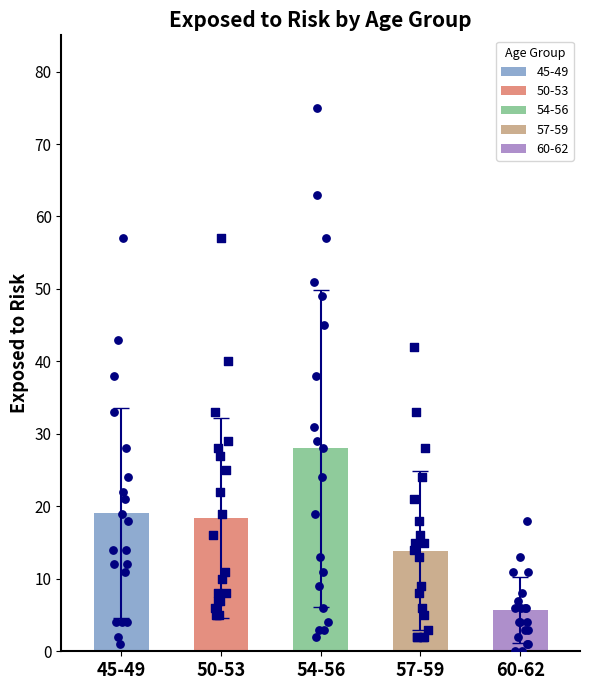

Is the value of Exposed to Risk 45-49 at 1 greater than the value of Exposed to Risk 50-53 at 8?

Yes